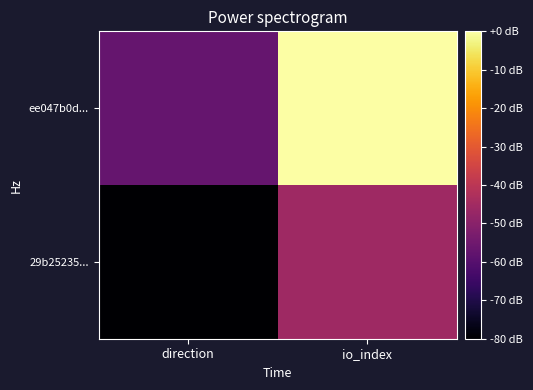

At how many categories does at least one series exceed 0?

2